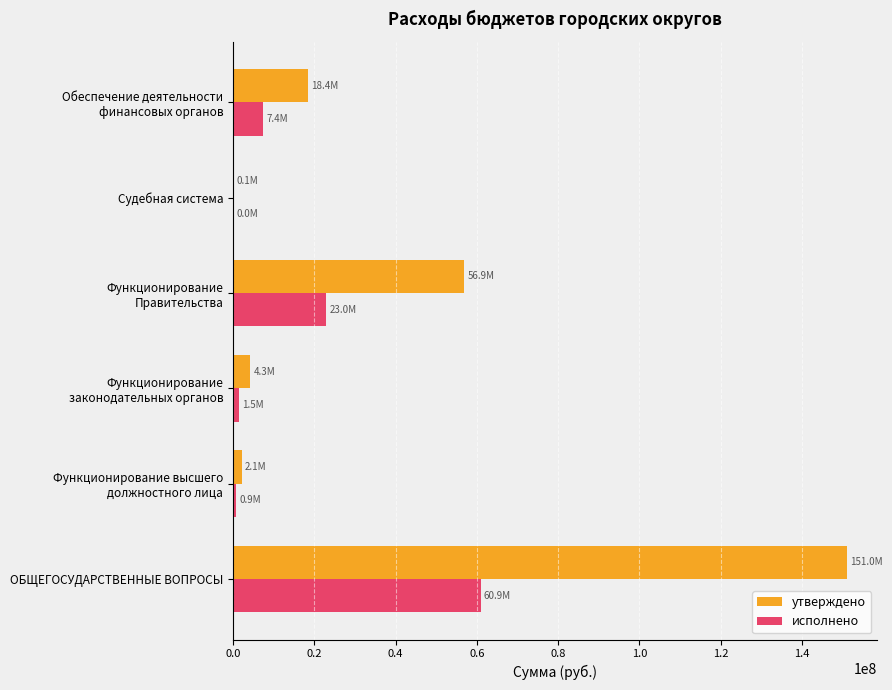

How many series are shown in this chart?

2